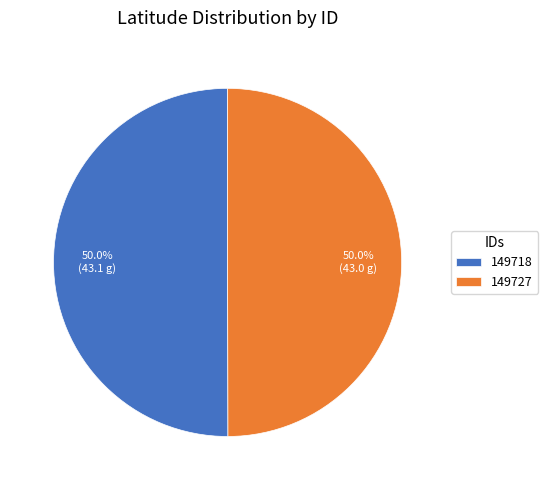

What is the ratio of the value at 149727 to the value at 149718?

1.0